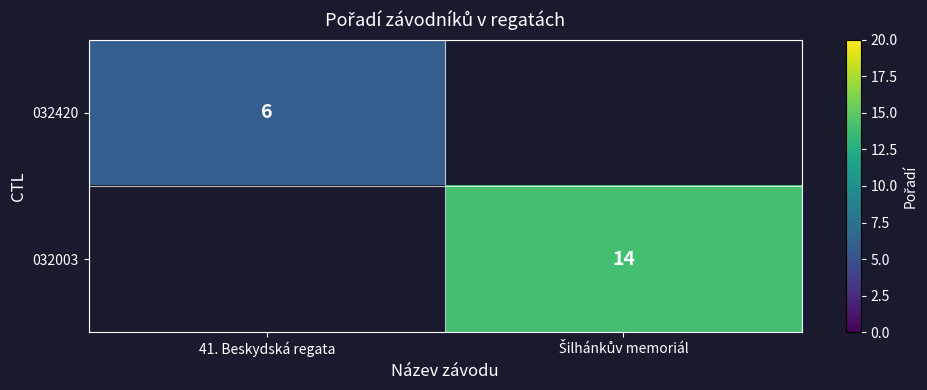

The 032420 series shows 6 at 41. Beskydská regata. True or false?

True